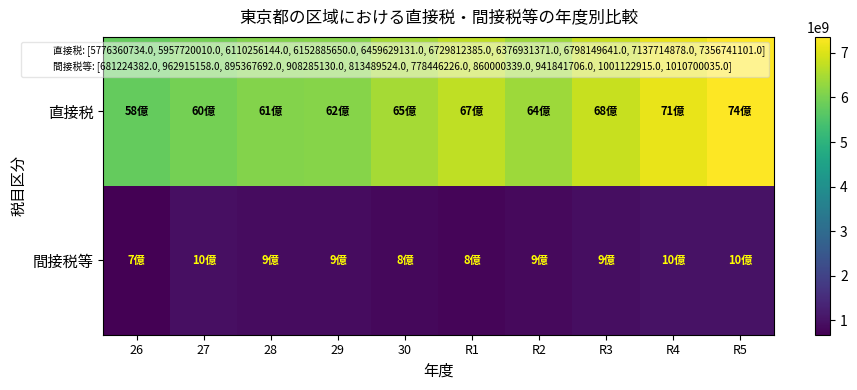

At which category does the chart reach its minimum across all series?

26